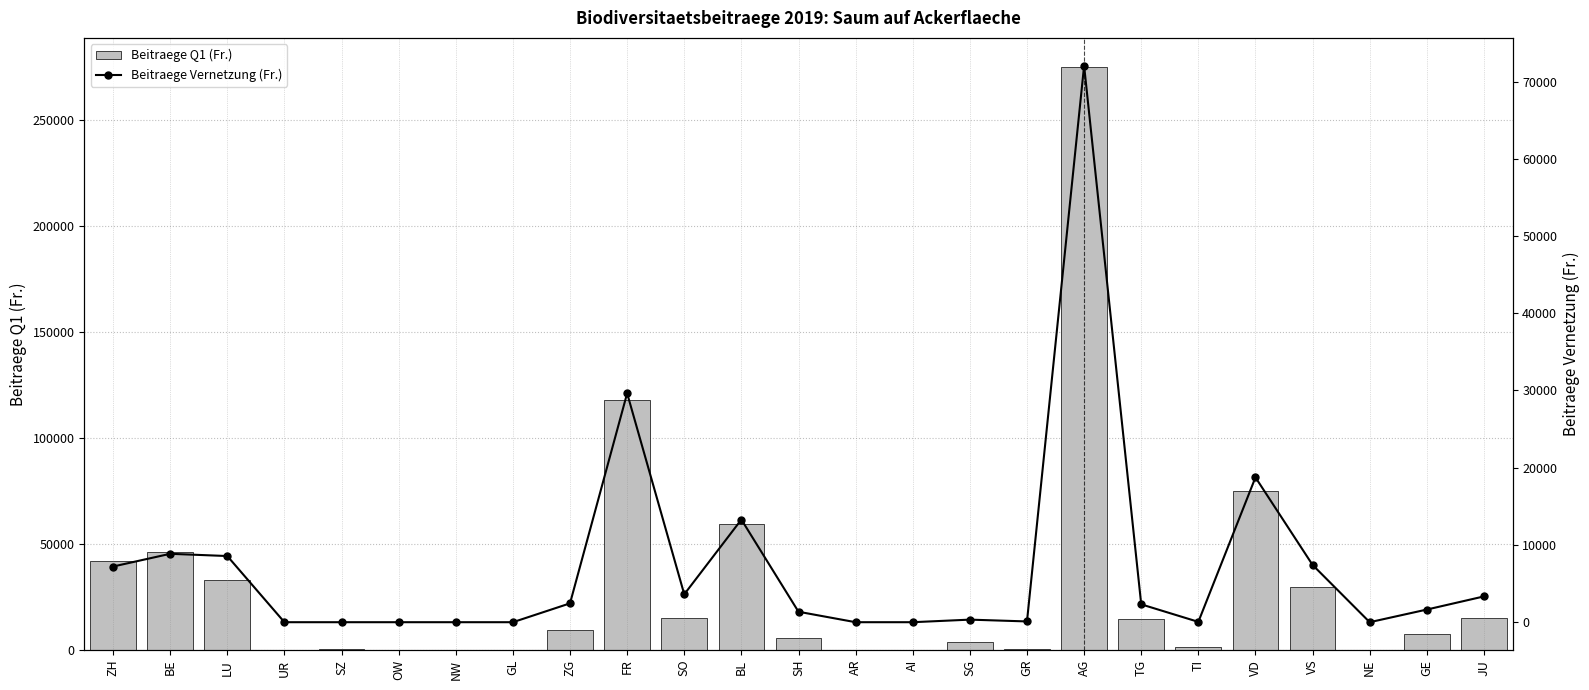

List the series in order of their overall mean, highest first.

Beitraege Q1 (Fr.), Beitraege Vernetzung (Fr.)